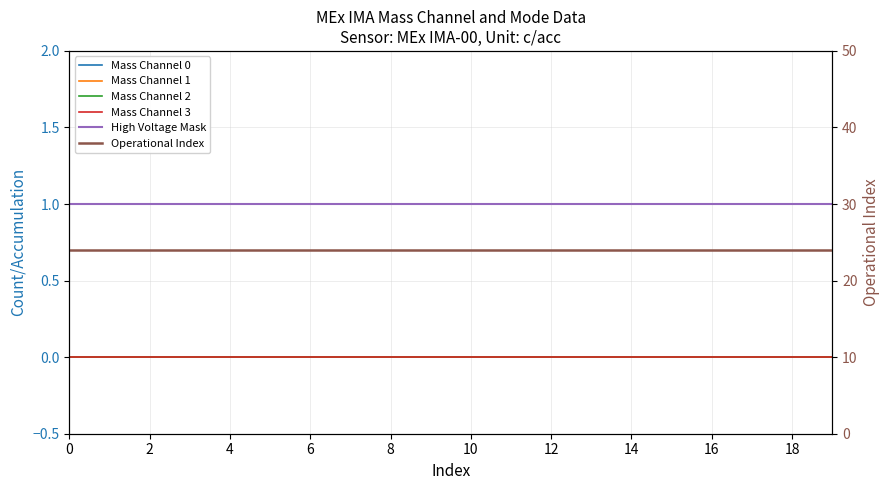

What are all the series names shown in the legend?

Mass Channel 0, Mass Channel 1, Mass Channel 2, Mass Channel 3, High Voltage Mask, Operational Index